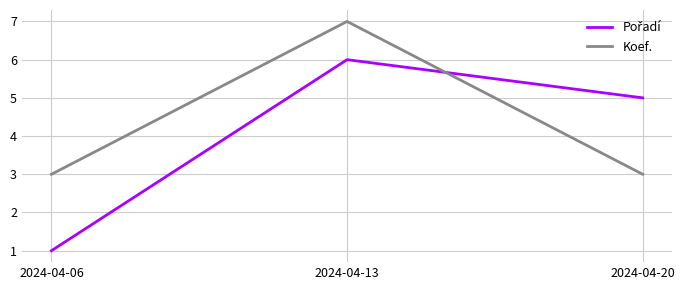

What is the smallest value displayed?

1